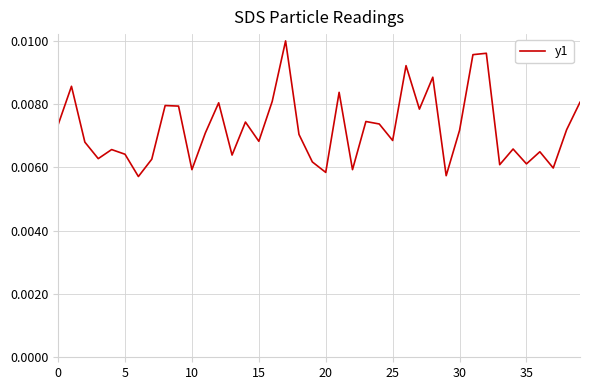

Does the chart have visible grid lines?

Yes